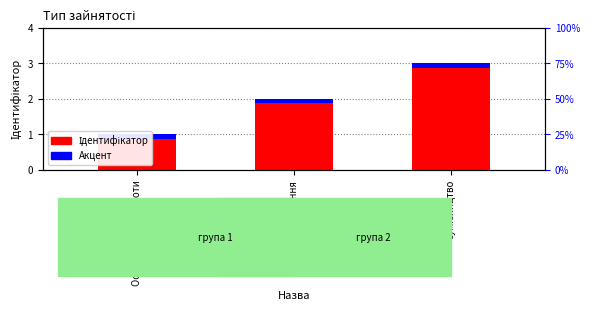

Reading left to right, extract all data points from this chart.

Ідентифікатор: 1.0	2.0	3.0
Акцент: 0.1	0.1	0.1